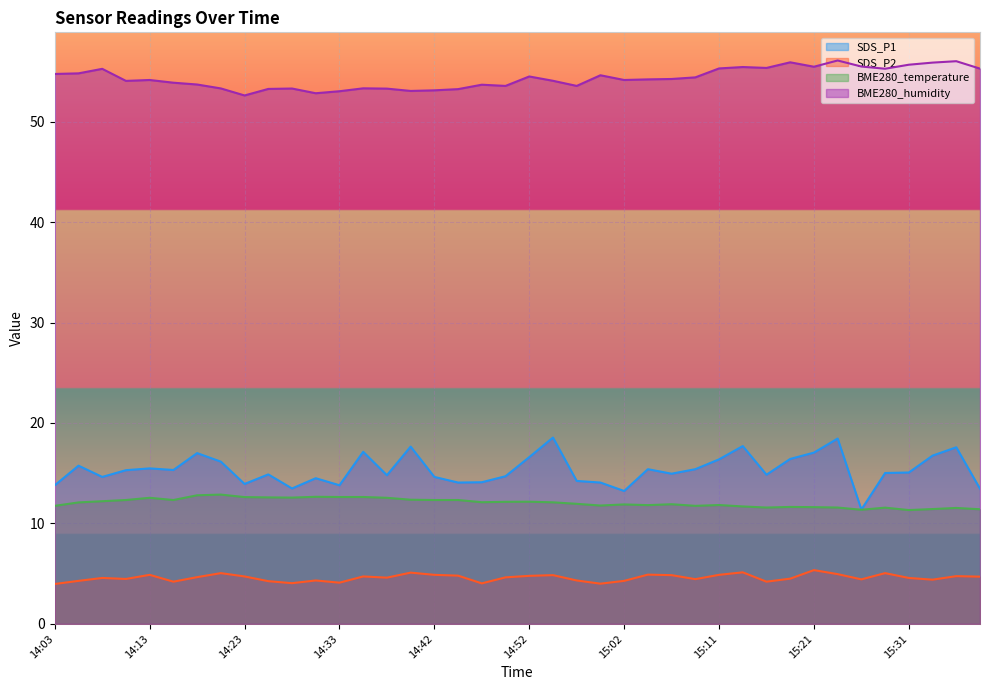

How many lines are shown in the chart?

4